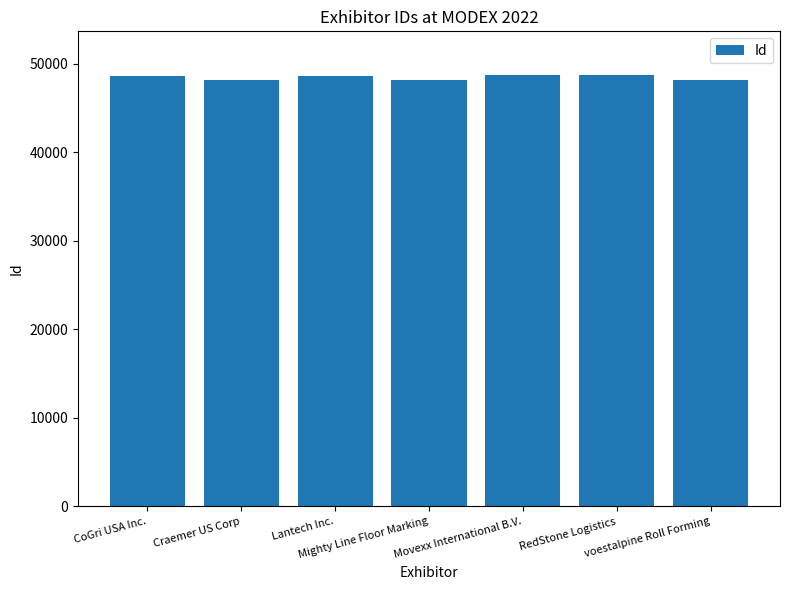

What is the difference between the values at CoGri USA Inc. and Lantech Inc.?

16